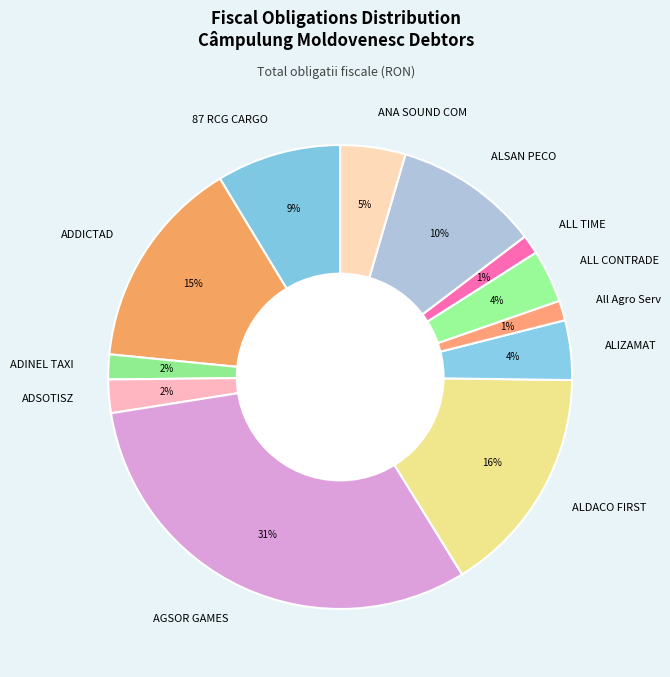

How many segments does this pie chart have?

12